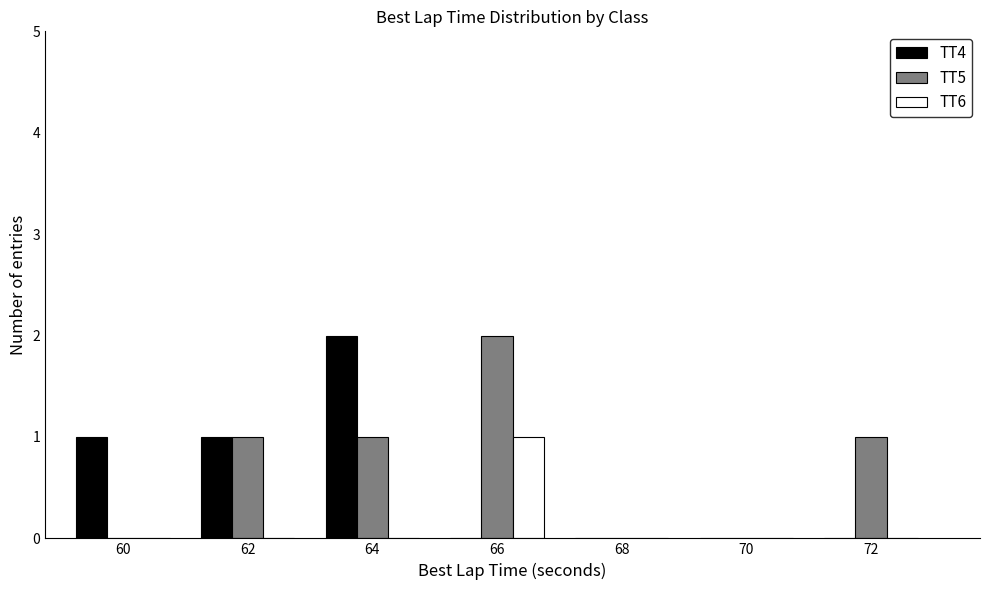

Reading left to right, transcribe all the data shown in this chart.

TT4: 60=1	62=1	64=2	66=0	68=0	70=0	72=0
TT5: 60=0	62=1	64=1	66=2	68=0	70=0	72=1
TT6: 60=0	62=0	64=0	66=1	68=0	70=0	72=0